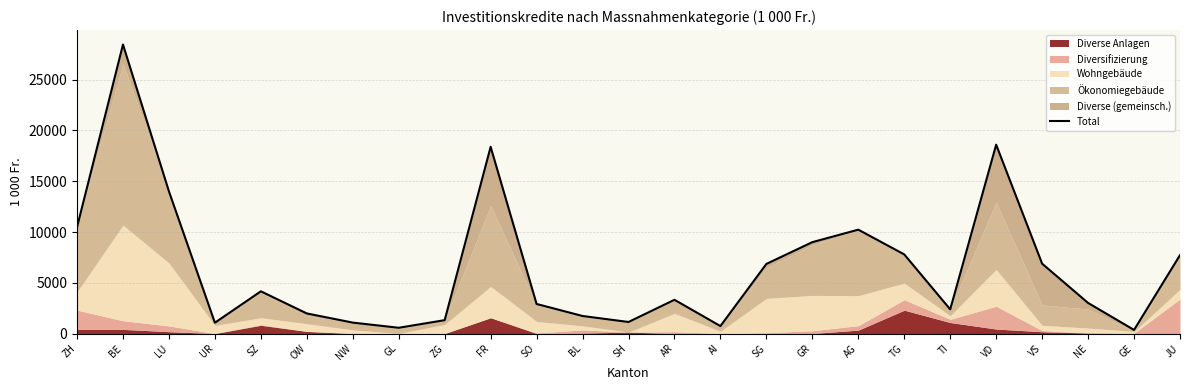

True or false: there are more than 2 points higher than both neighbors.

True